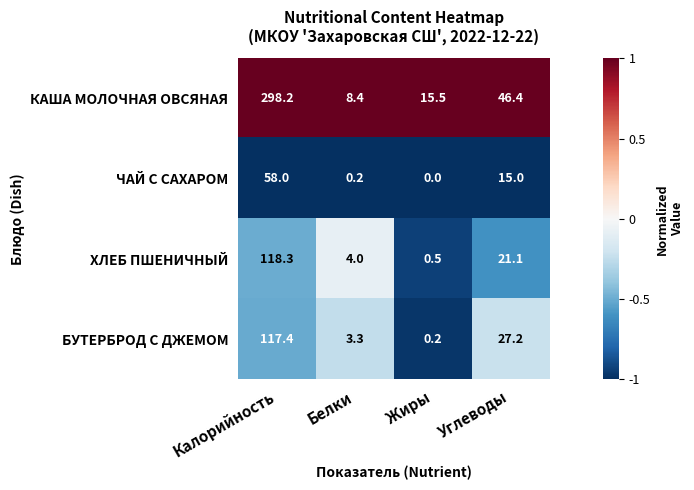

What is the total value across all series at Калорийность?

591.9